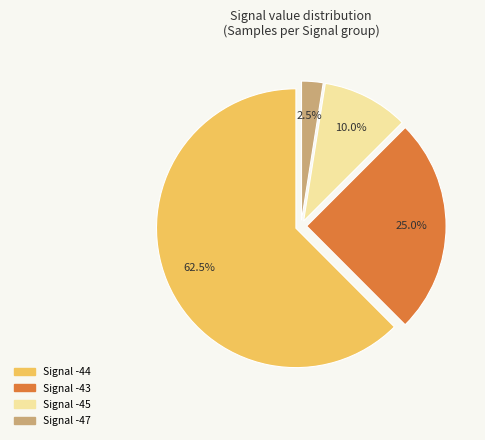

What is the smallest slice in the pie chart?

Signal -47